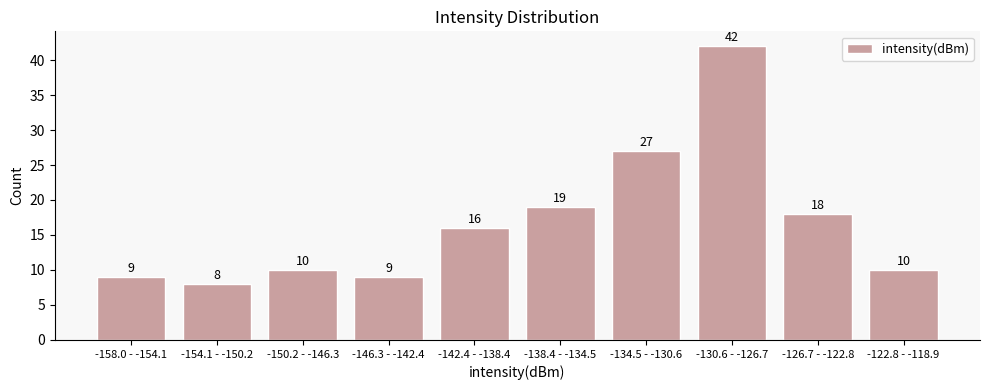

Reading right to left, extract all data points from this chart.

-122.8 - -118.9=10	-126.7 - -122.8=18	-130.6 - -126.7=42	-134.5 - -130.6=27	-138.4 - -134.5=19	-142.4 - -138.4=16	-146.3 - -142.4=9	-150.2 - -146.3=10	-154.1 - -150.2=8	-158.0 - -154.1=9